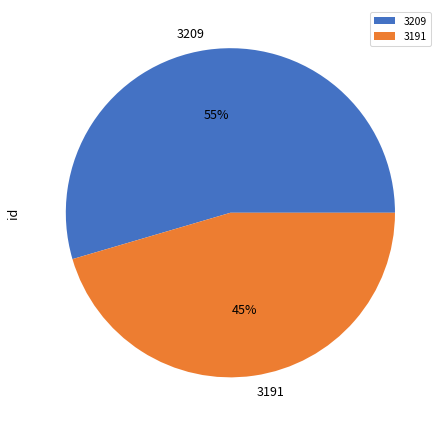

True or false: 3209 accounts for 55% of the total.

True